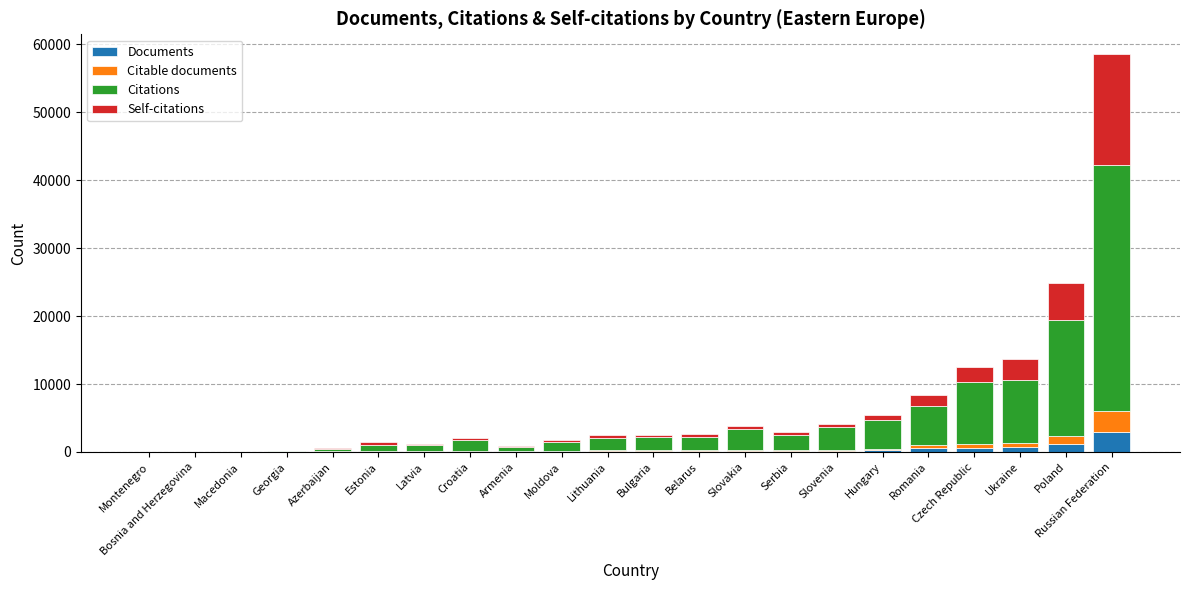

How many categories are shown in the chart?

22